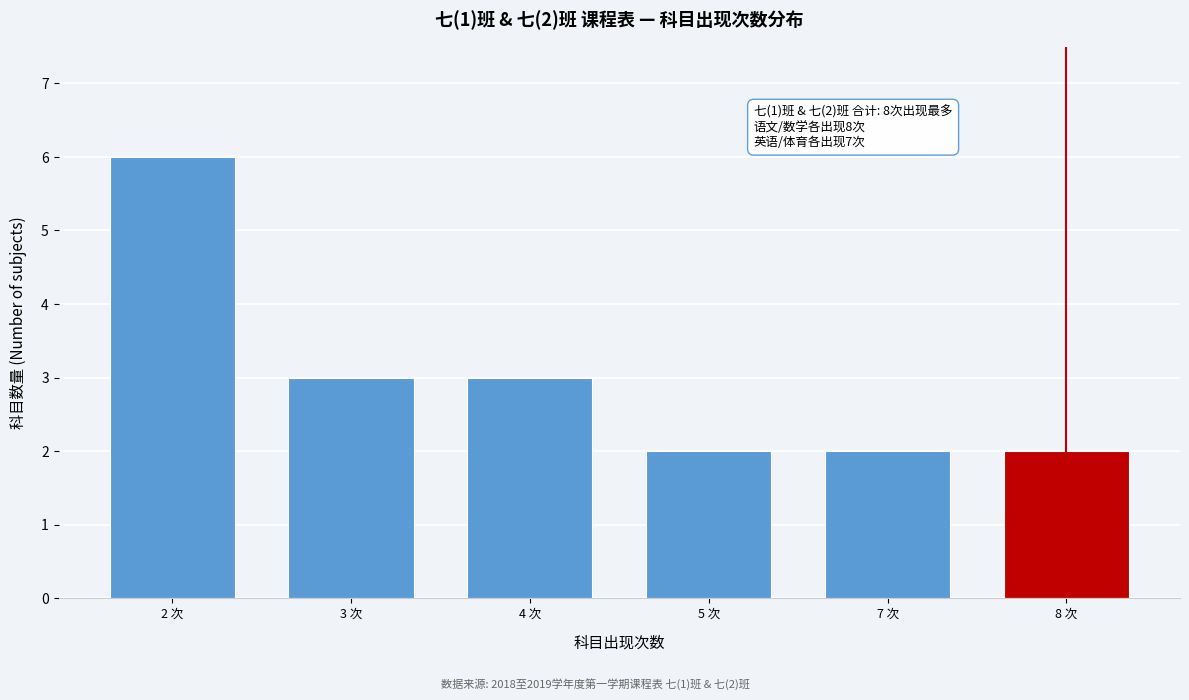

Reading left to right, extract all data points from this chart.

2 次=6	3 次=3	4 次=3	5 次=2	7 次=2	8 次=2